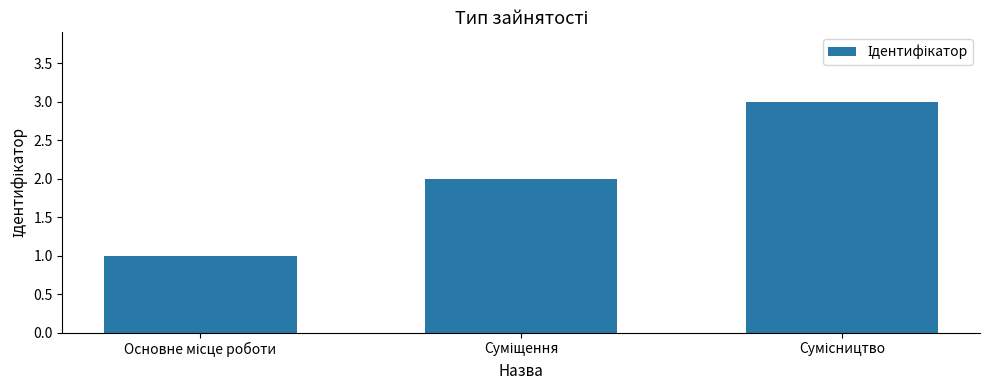

What is the sum of all values?

6